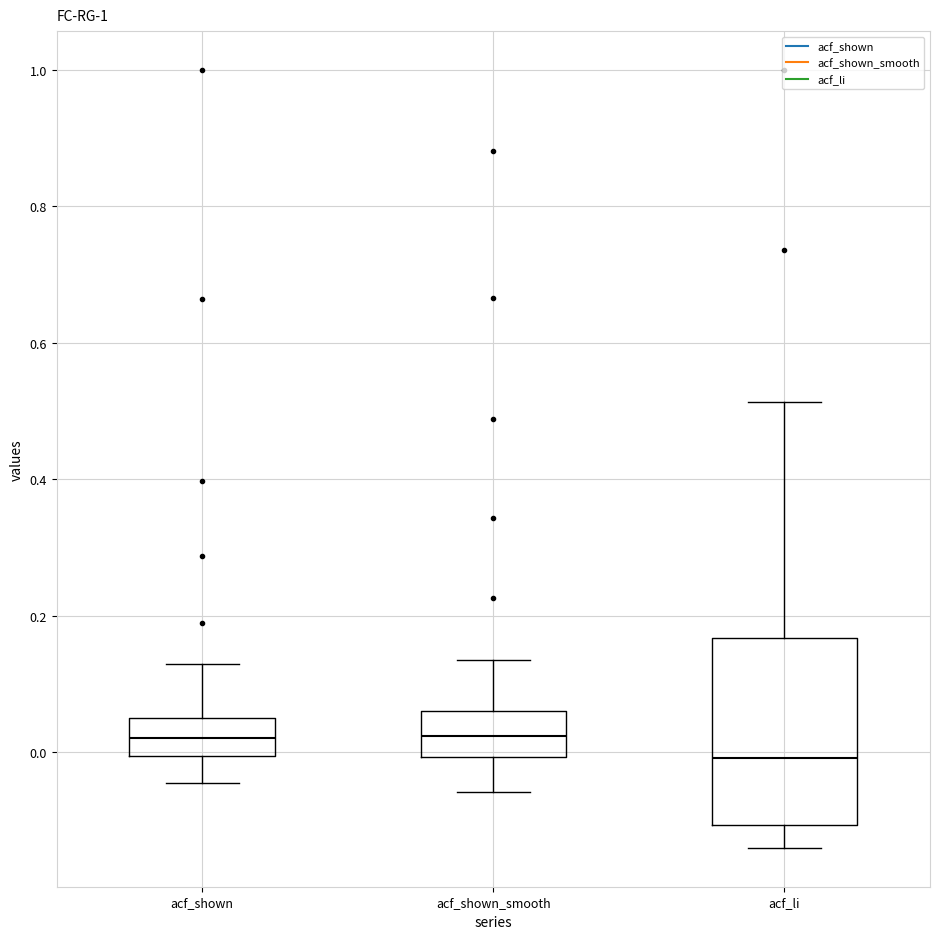

Where does the median line of the box for acf_shown sit on the y-axis? The values are not printed on the chart, so give them approximately, as read against the axis.

0.02